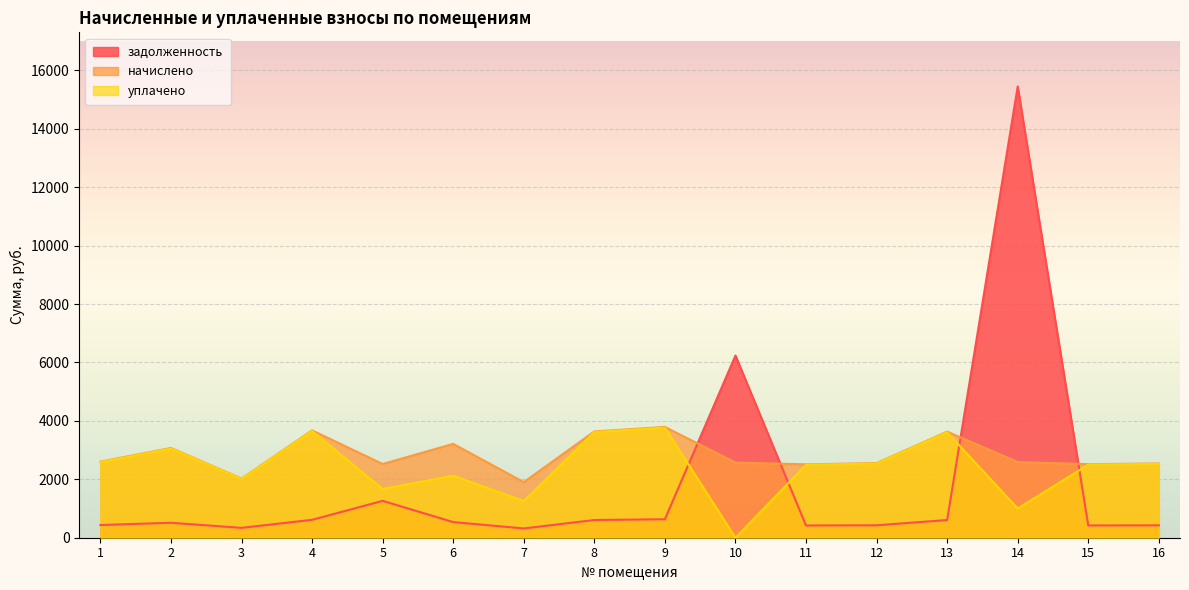

List the series in order of their overall mean, highest first.

начислено, уплачено, задолженность